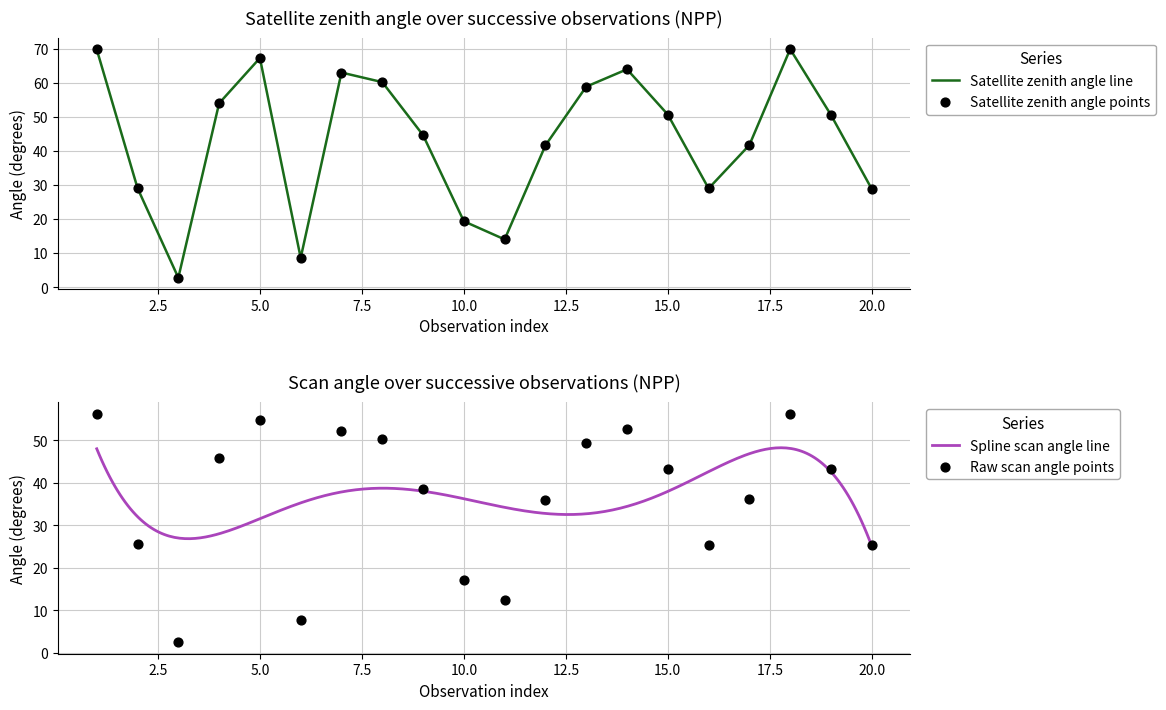

Which series has the widest spread of Y values?

satz